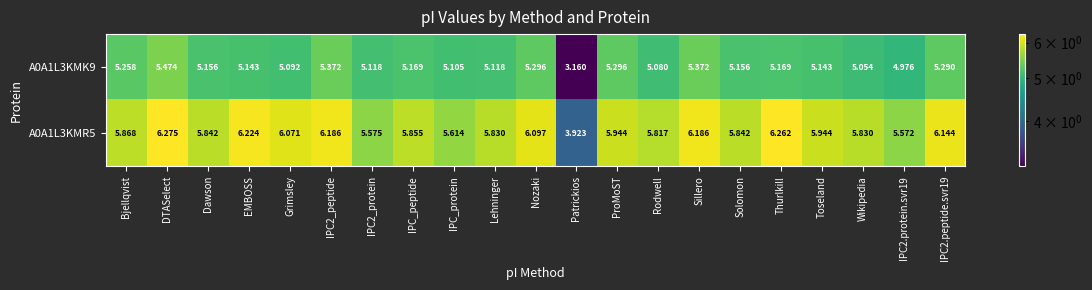

Which series has the largest total across all categories?

A0A1L3KMR5